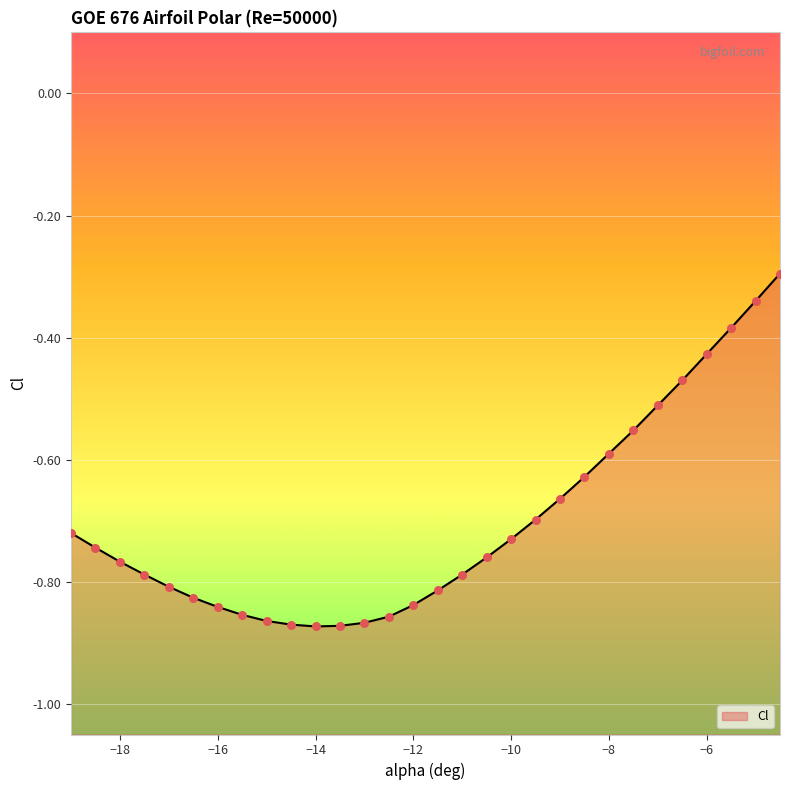

What is the change in value from -8.5 to -5?

+0.3